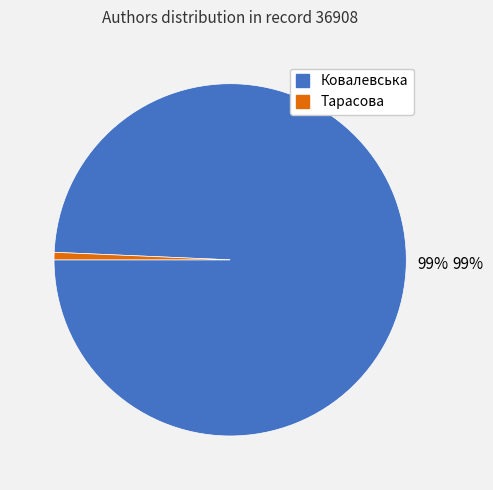

Which has a higher value, Ковалевська or Тарасова?

Ковалевська